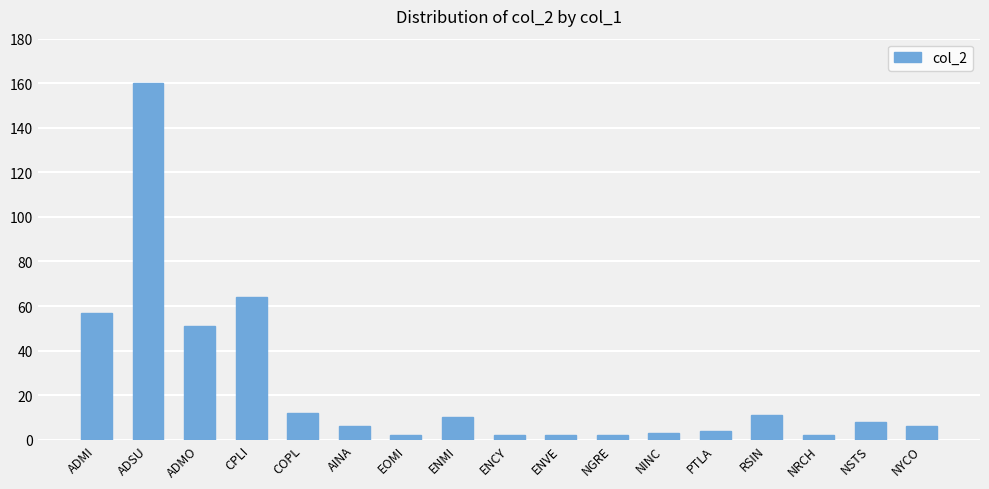

What is the approximate value at COPL?

12